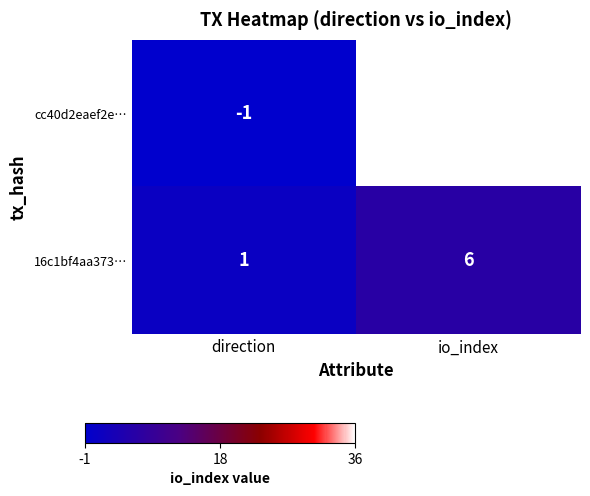

What is the difference between the 16c1bf4aa373… values at io_index and direction?

5